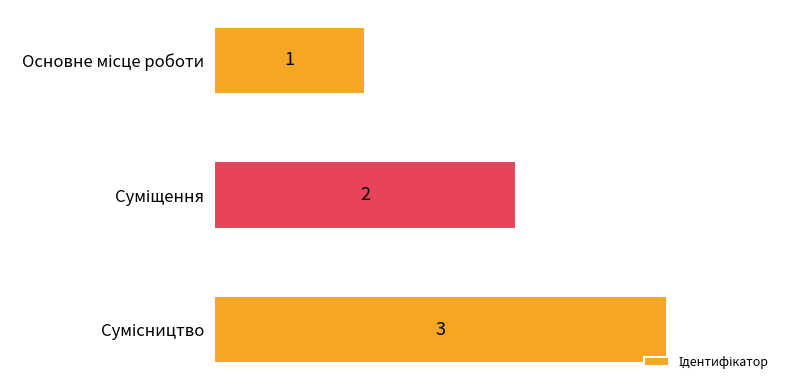

What is the value of the 3rd bar from the top?

3